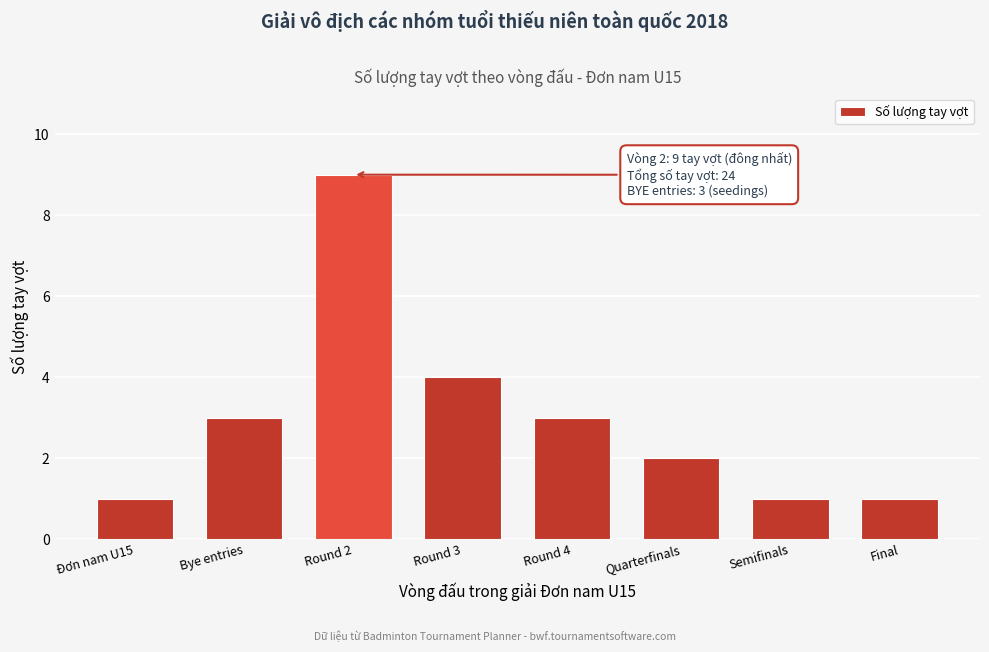

Reading left to right, transcribe all the data shown in this chart.

Đơn nam U15=1	Bye entries=3	Round 2=9	Round 3=4	Round 4=3	Quarterfinals=2	Semifinals=1	Final=1